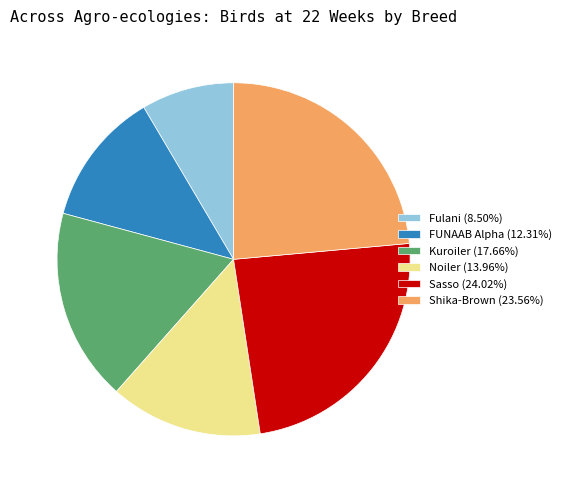

Approximately how many times larger is the value at Sasso (24.02%) compared to Kuroiler (17.66%)?

1.4